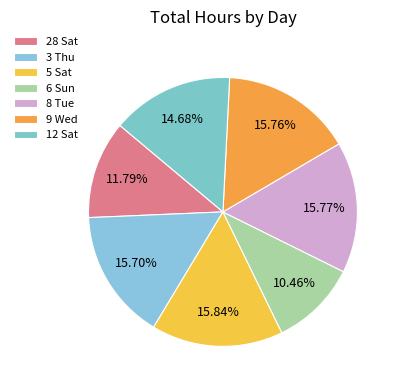

Count the number of slices in the pie.

7